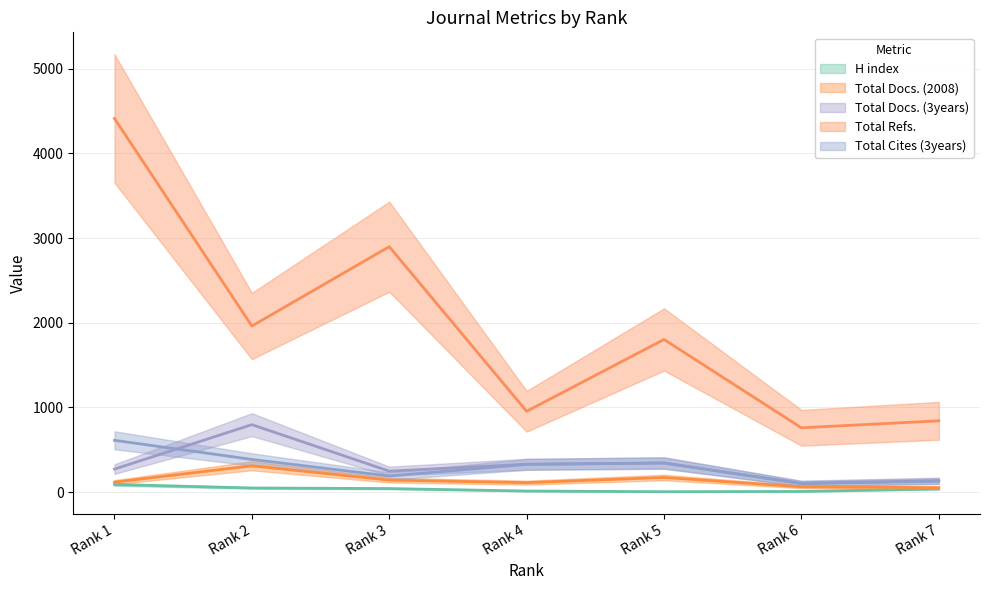

Reading left to right, extract all data points from this chart.

H index: Rank 1=89	Rank 2=48	Rank 3=41	Rank 4=12	Rank 5=4	Rank 6=7	Rank 7=37
Total Docs. (2008): Rank 1=117	Rank 2=310	Rank 3=141	Rank 4=111	Rank 5=172	Rank 6=62	Rank 7=52
Total Docs. (3years): Rank 1=271	Rank 2=796	Rank 3=247	Rank 4=328	Rank 5=343	Rank 6=103	Rank 7=134
Total Refs.: Rank 1=4412	Rank 2=1961	Rank 3=2898	Rank 4=954	Rank 5=1802	Rank 6=759	Rank 7=841
Total Cites (3years): Rank 1=611	Rank 2=385	Rank 3=189	Rank 4=327	Rank 5=343	Rank 6=100	Rank 7=128